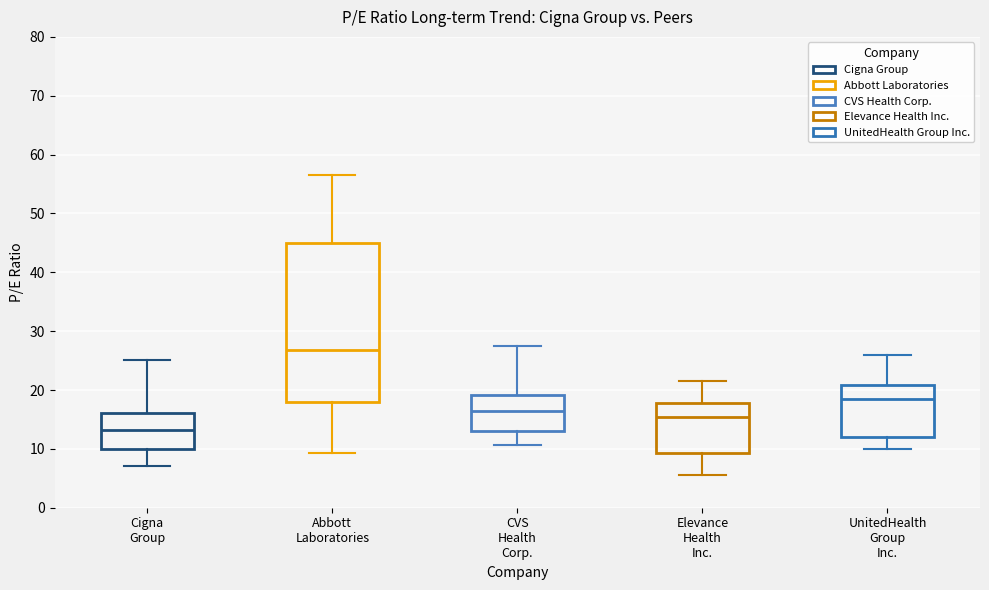

Where is the lower edge of the box for UnitedHealth Group Inc. on the y-axis? The values are not printed on the chart, so give them approximately, as read against the axis.

12